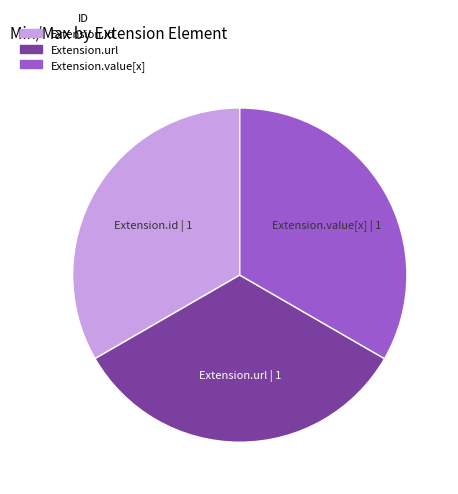

Is the sum of Extension.url and Extension.value[x] greater than half?

Yes